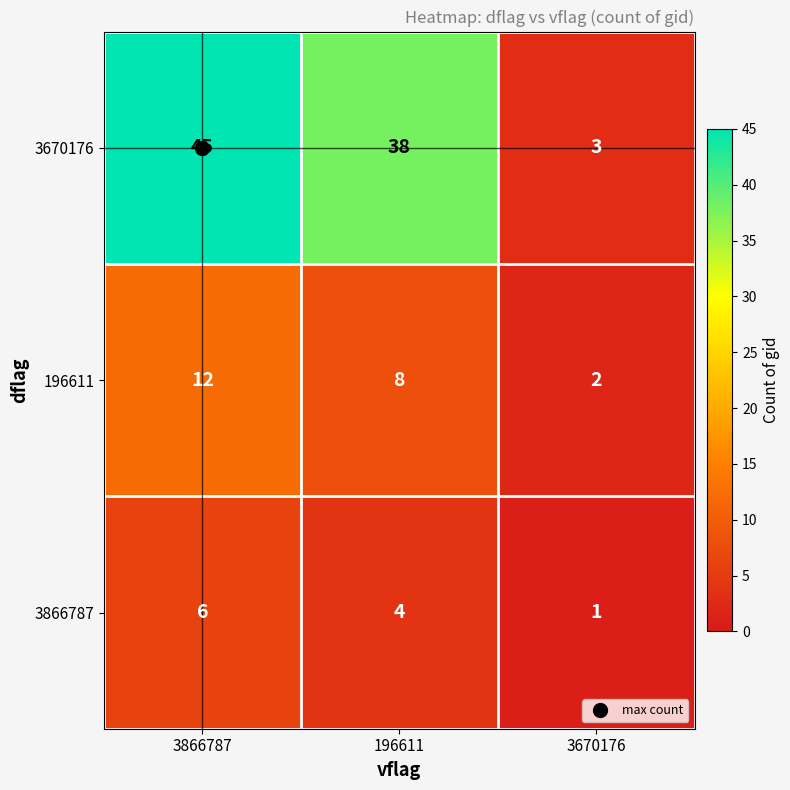

The value of 196611 at 196611 is 8. True or false?

True